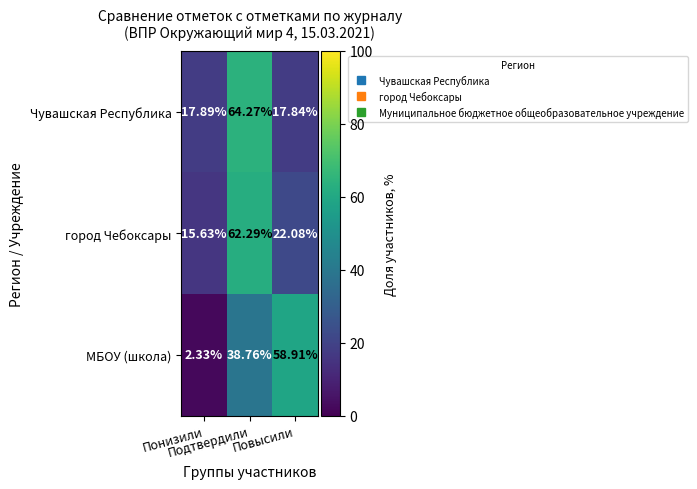

Which category has the lowest value across all series?

Понизили